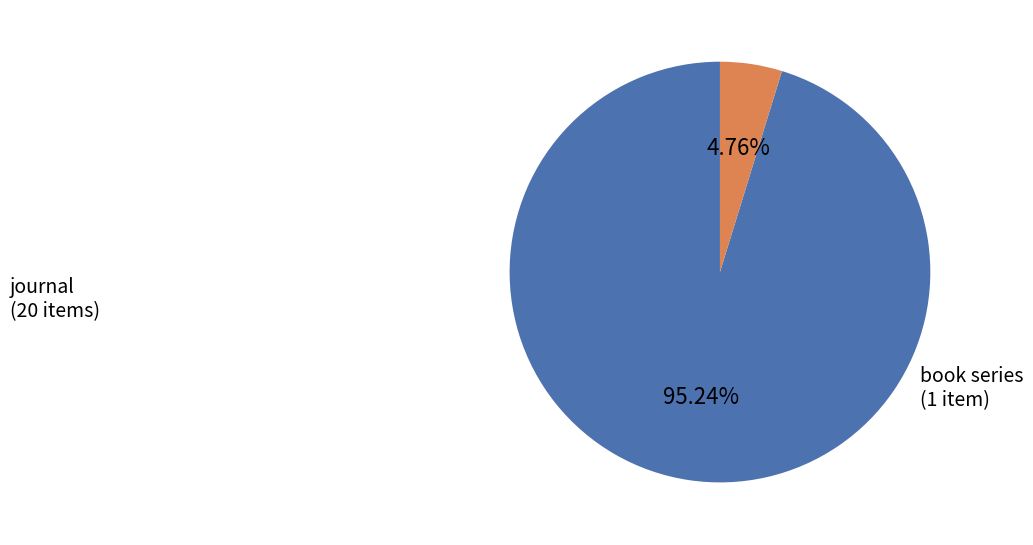

To the nearest percent, what portion does book series represent?

5%